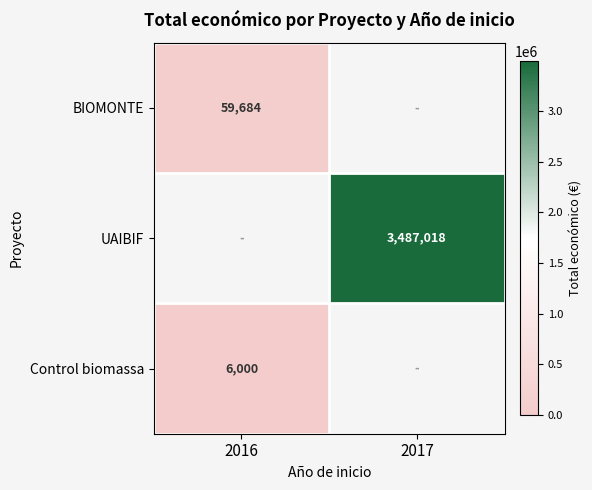

The value of Control biomassa at 2016 is 8528.0. True or false?

False